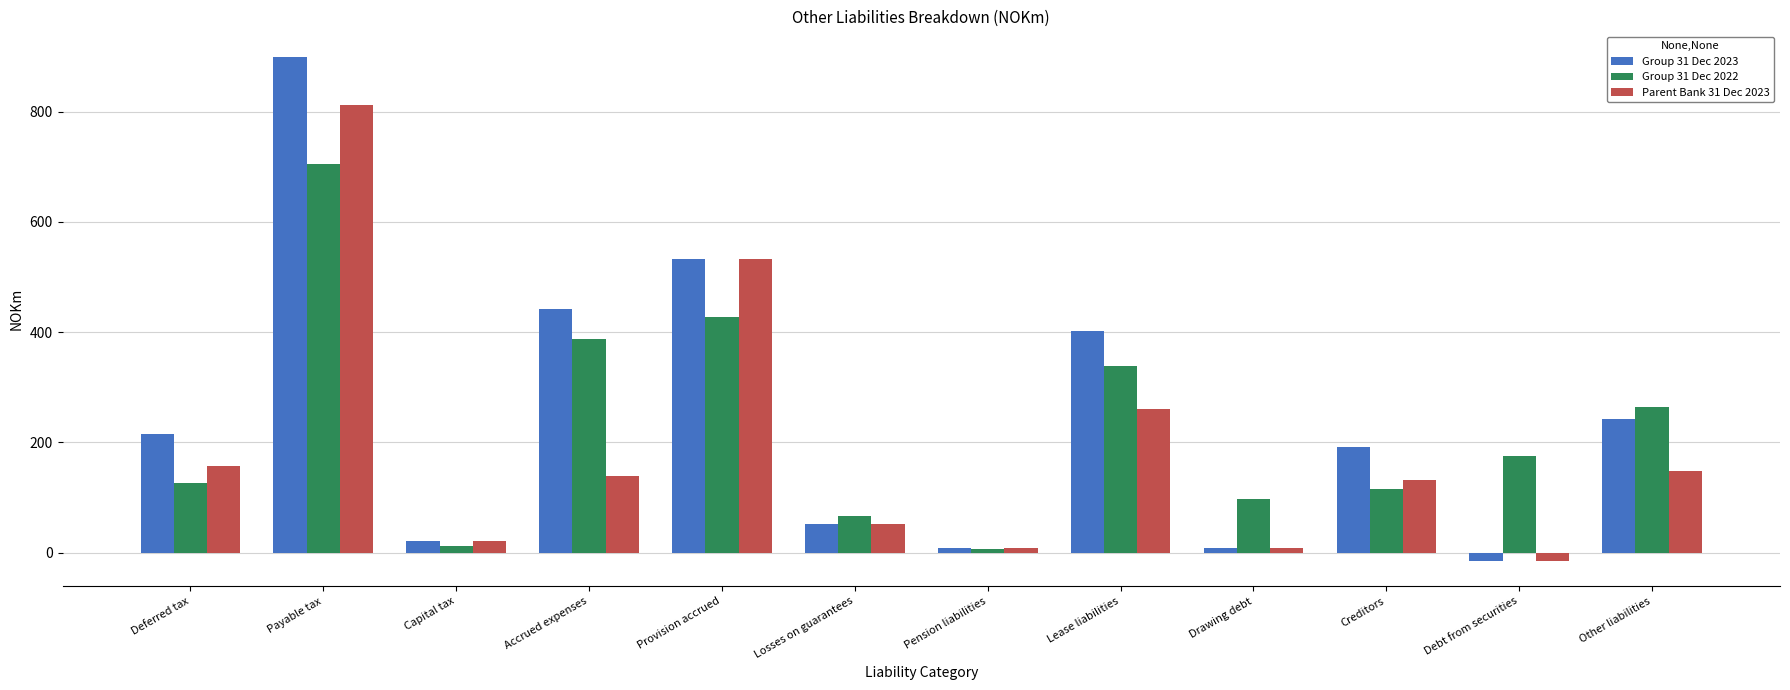

Which series has the largest total across all categories?

Group 31 Dec 2023